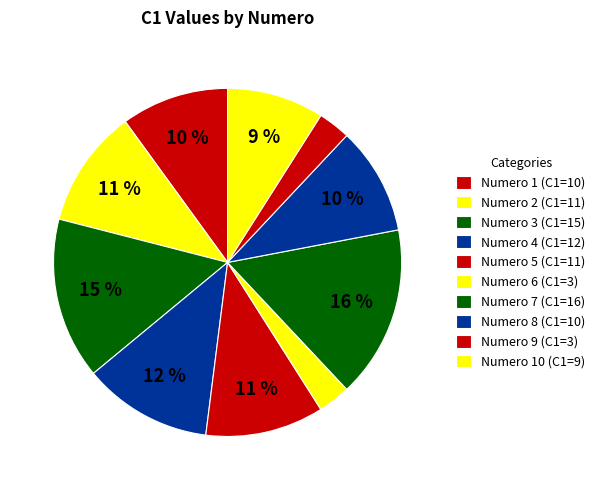

How many segments does this pie chart have?

10